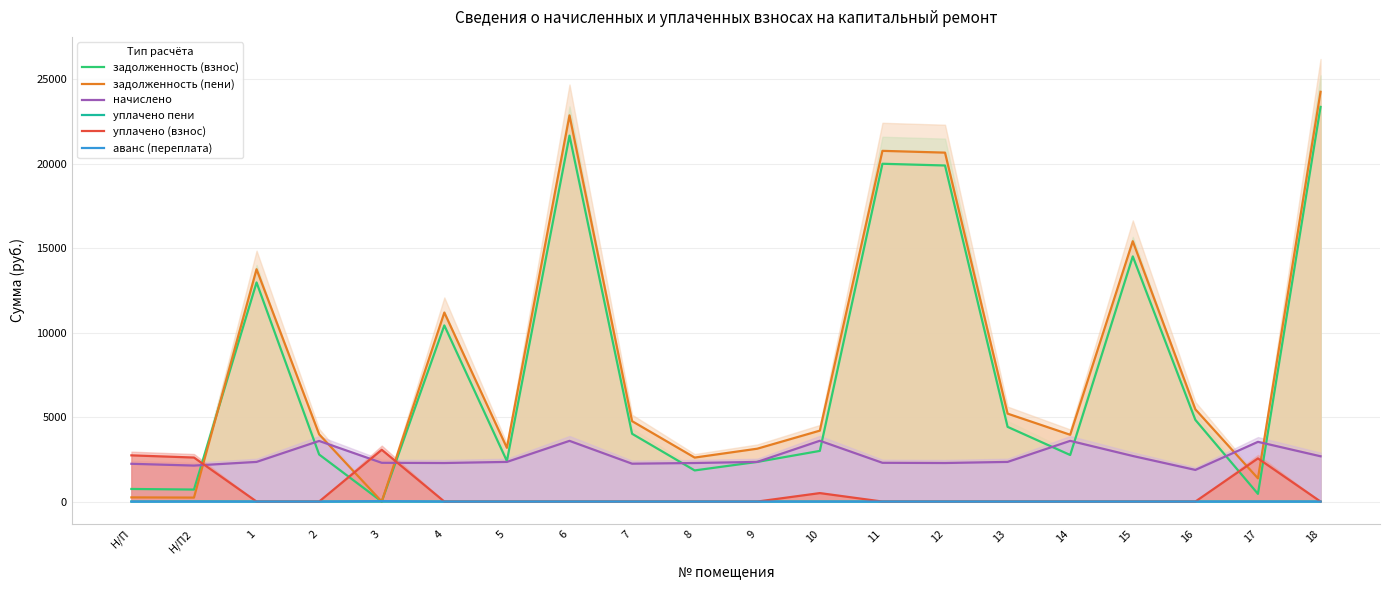

What is the difference between the задолженность (взнос) values at 14 and 16?

2077.9